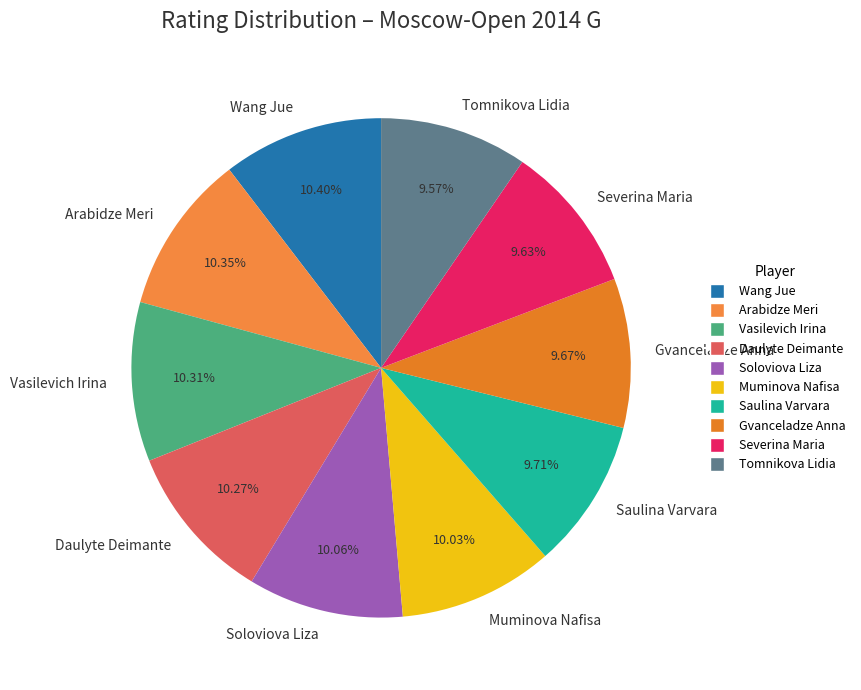

Does Soloviova Liza represent more than half of the total?

No